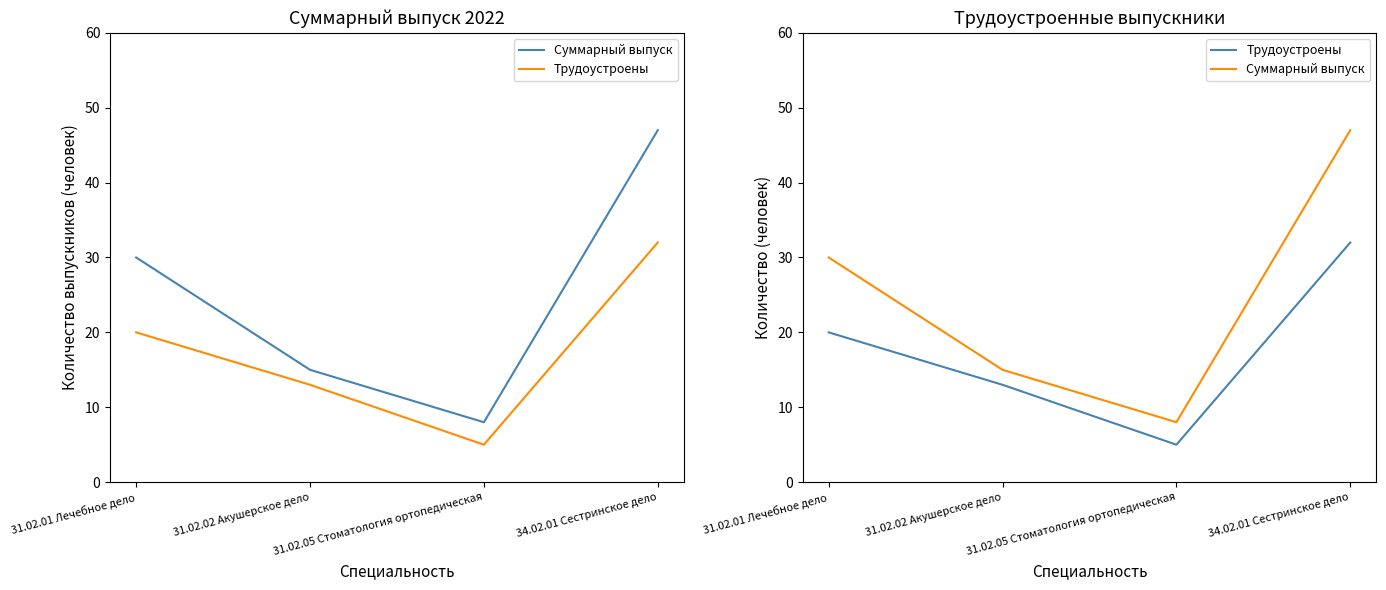

Between 31.02.05 Стоматология ортопедическая and 34.02.01 Сестринское дело, which series saw the biggest shift?

Суммарный выпуск